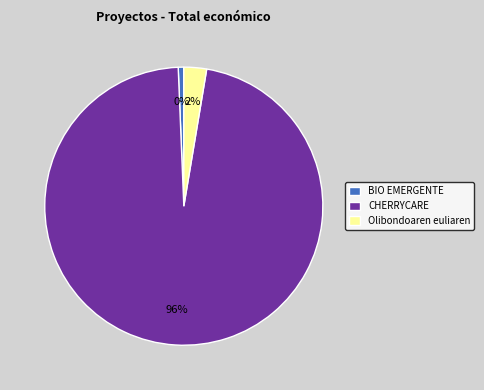

To the nearest percent, what is the combined percentage of CHERRYCARE and Olibondoaren euliaren?

99%